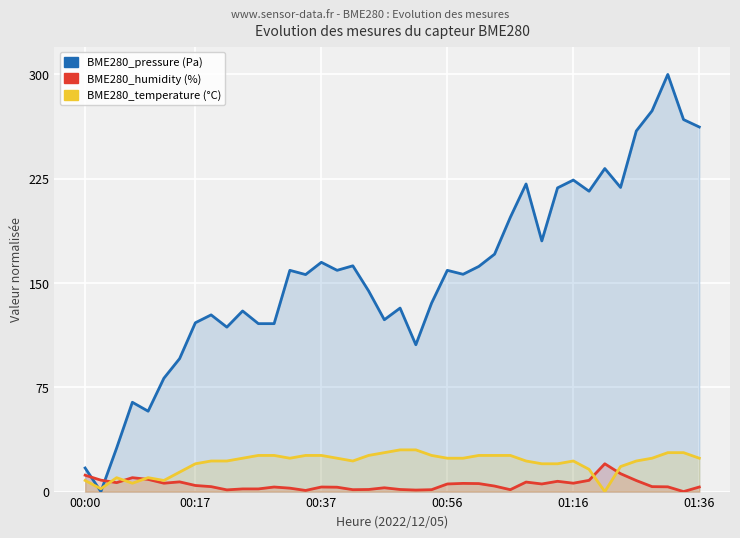

What is the sum of all BME280_humidity values?

201.2